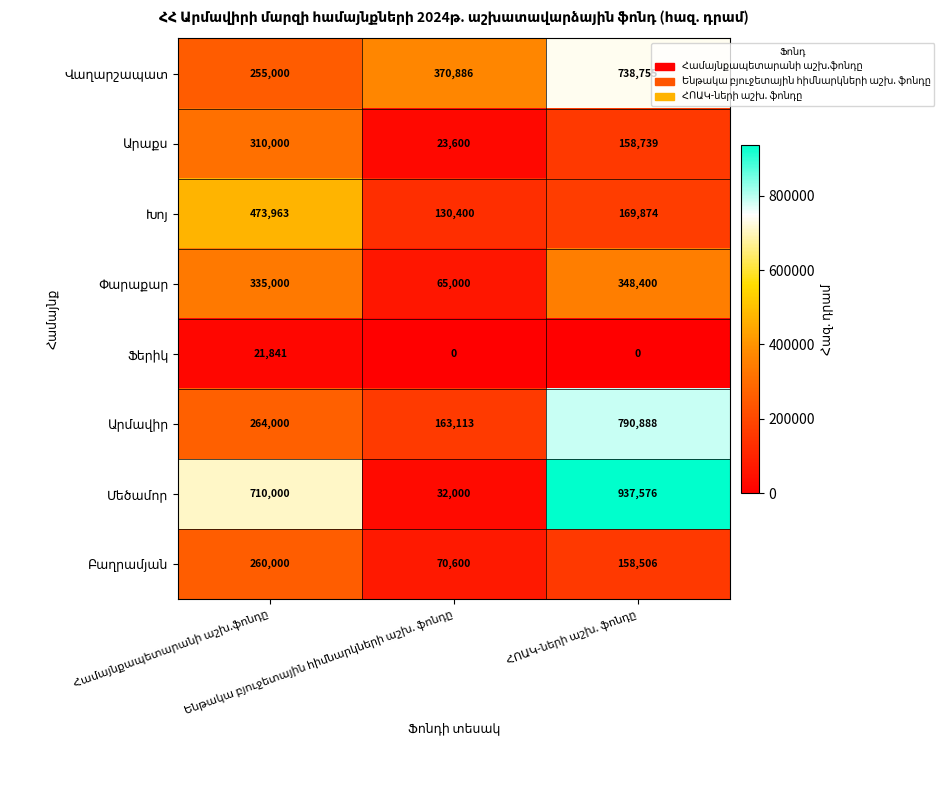

At how many categories does at least one series exceed 85070?

3